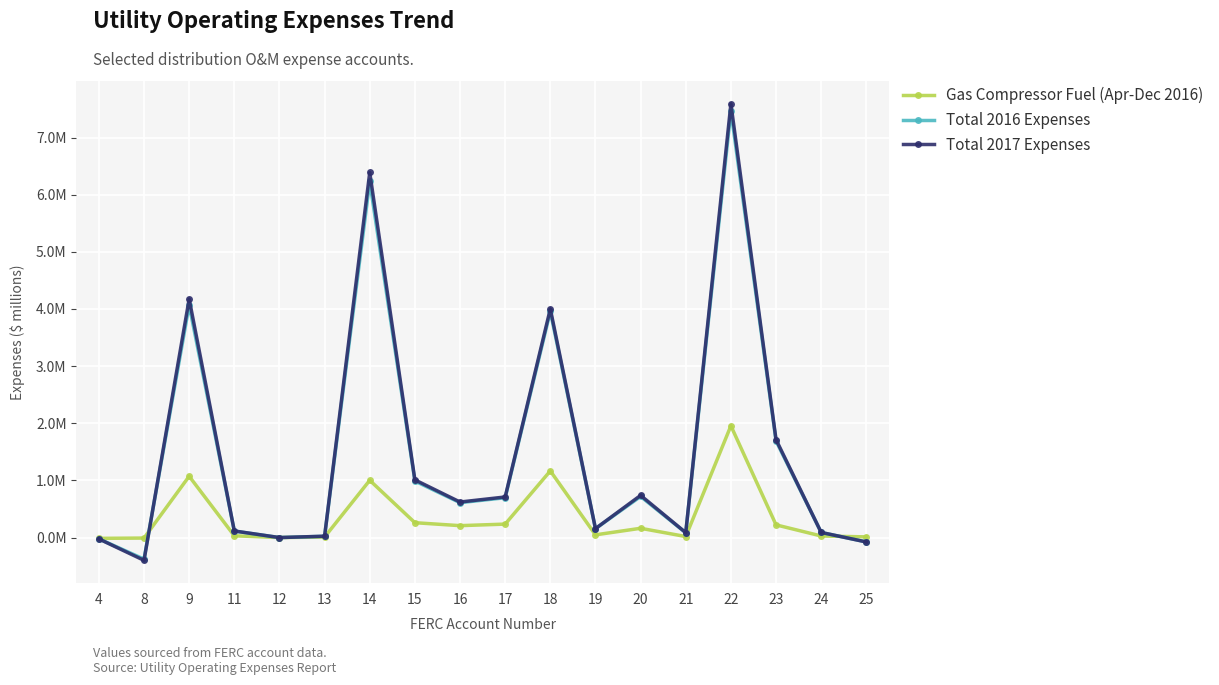

Which series has the widest spread of values?

Total 2017 Expenses